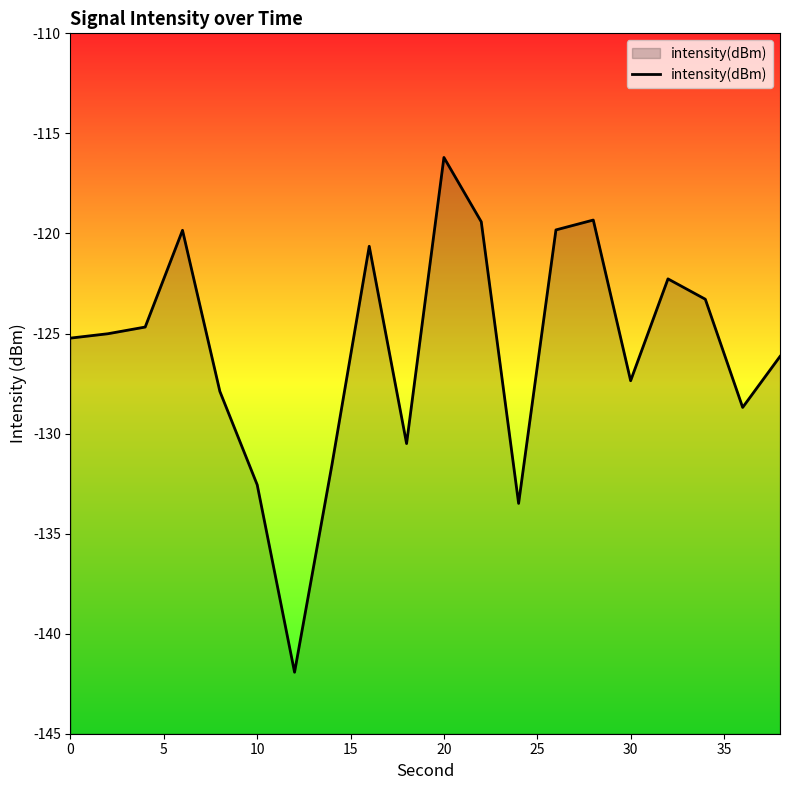

Count the number of values greater than -125.

9